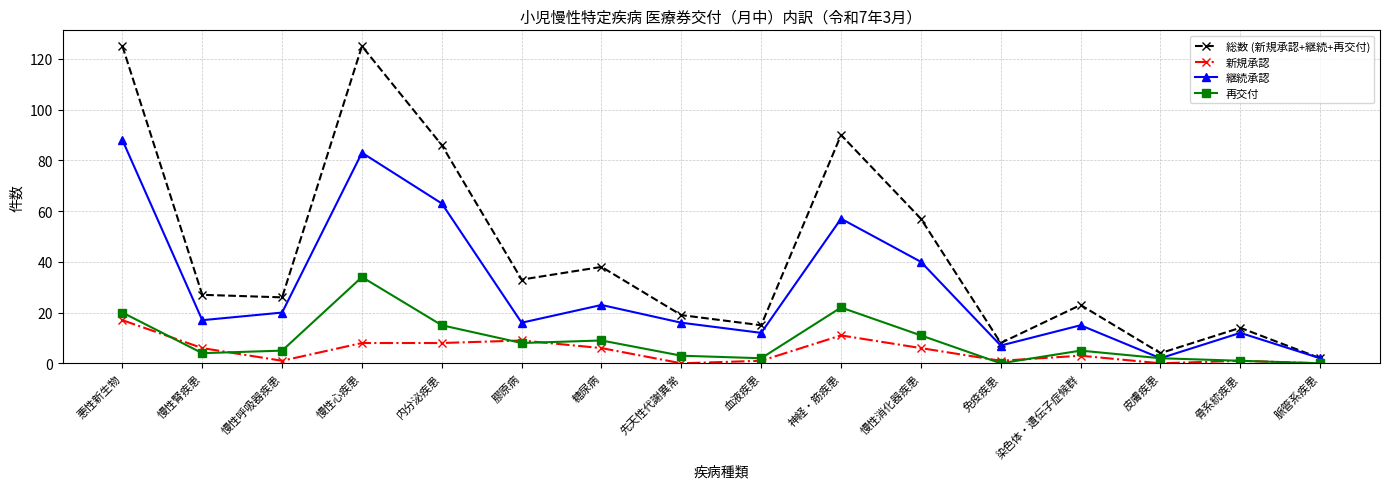

Is the value of 再交付 at 神経・筋疾患 greater than the value of 総数 (新規承認+継続+再交付) at 悪性新生物?

No